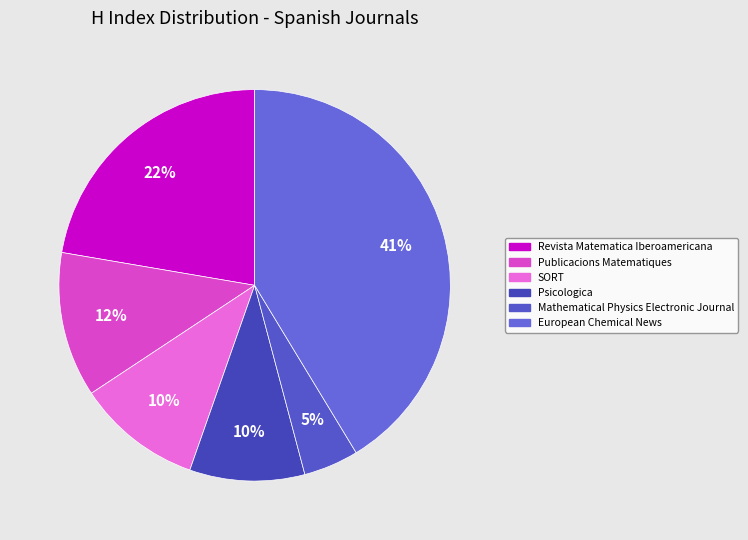

Rank the categories by value from lowest to highest.

Mathematical Physics Electronic Journal, Psicologica, SORT, Publicacions Matematiques, Revista Matematica Iberoamericana, European Chemical News